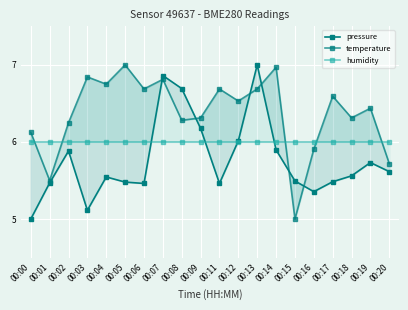

What is the maximum value shown in the chart?

7.0